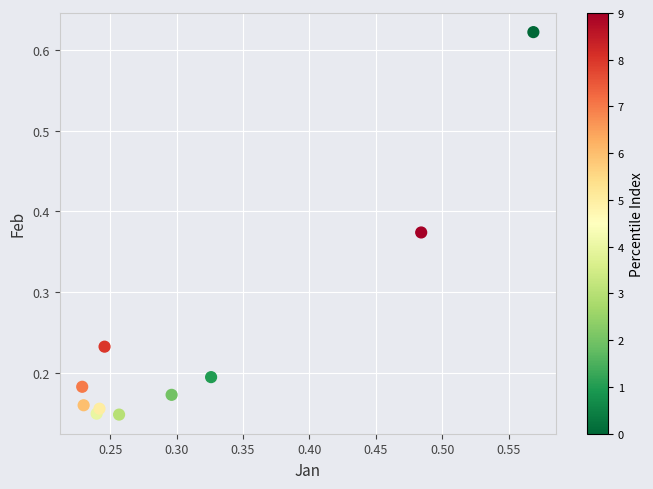

What is the range of X values (max minus min)?

0.3